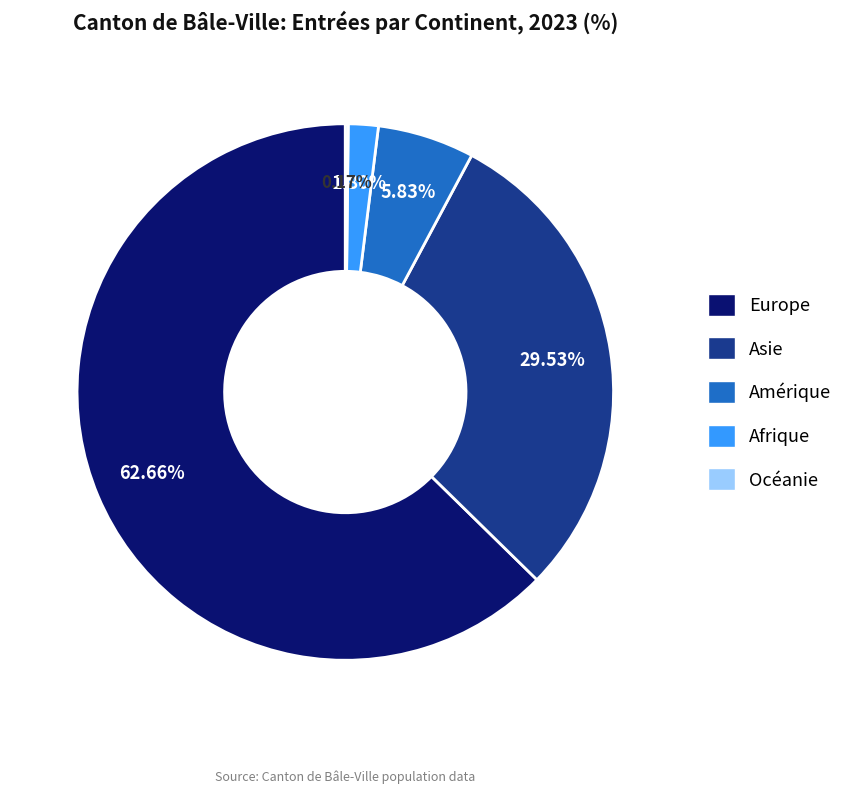

Between Afrique and Asie, which is larger?

Asie